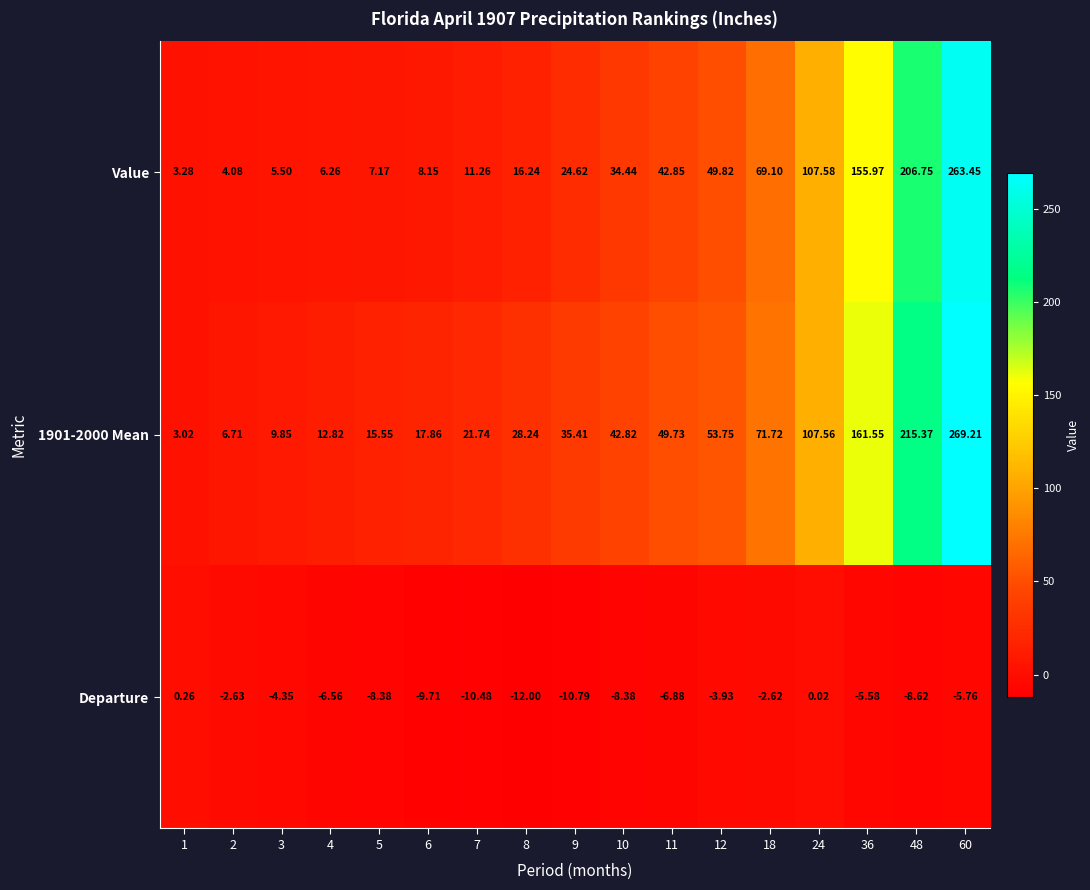

Between 8 and 11, which series saw the biggest shift?

Value